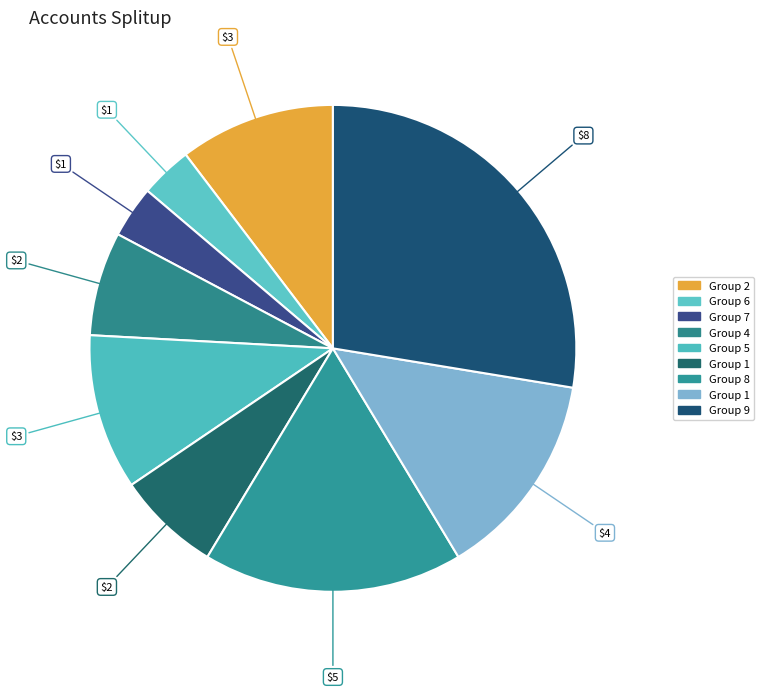

What is the smallest slice in the pie chart?

6